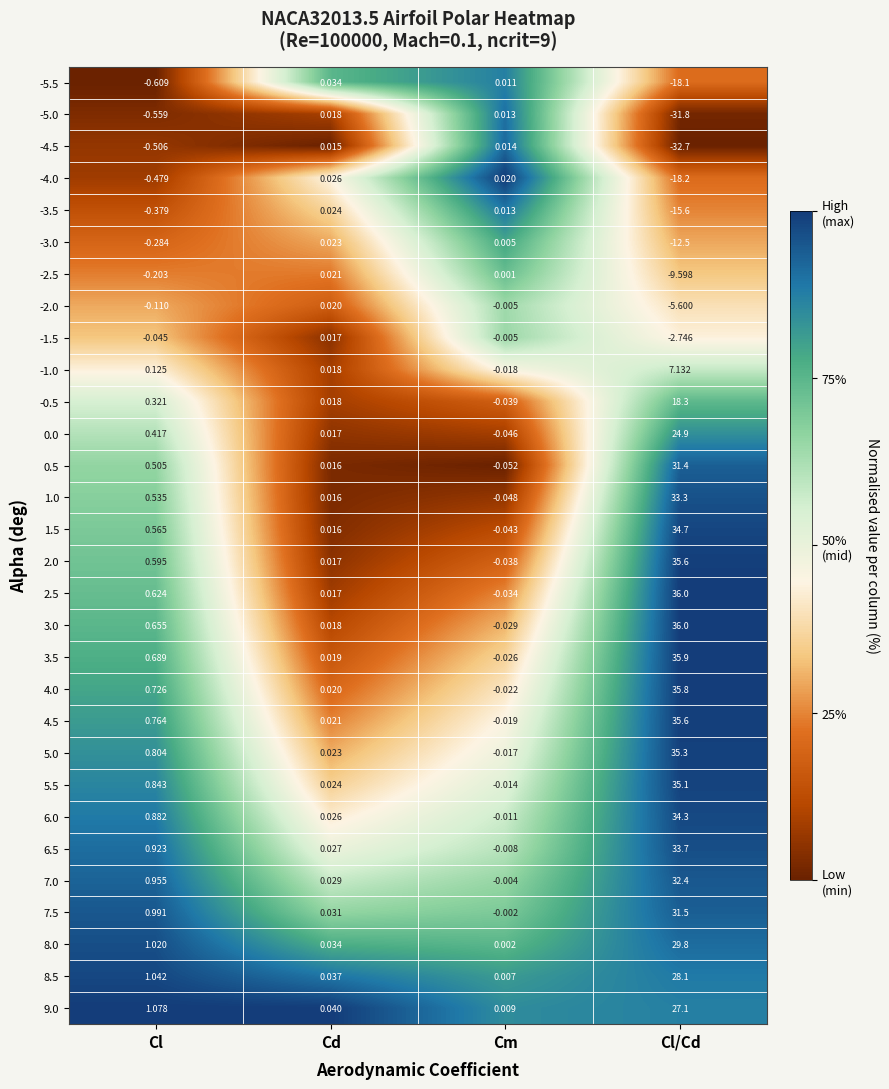

What is the difference between the highest and lowest values at Cl/Cd?

68.7